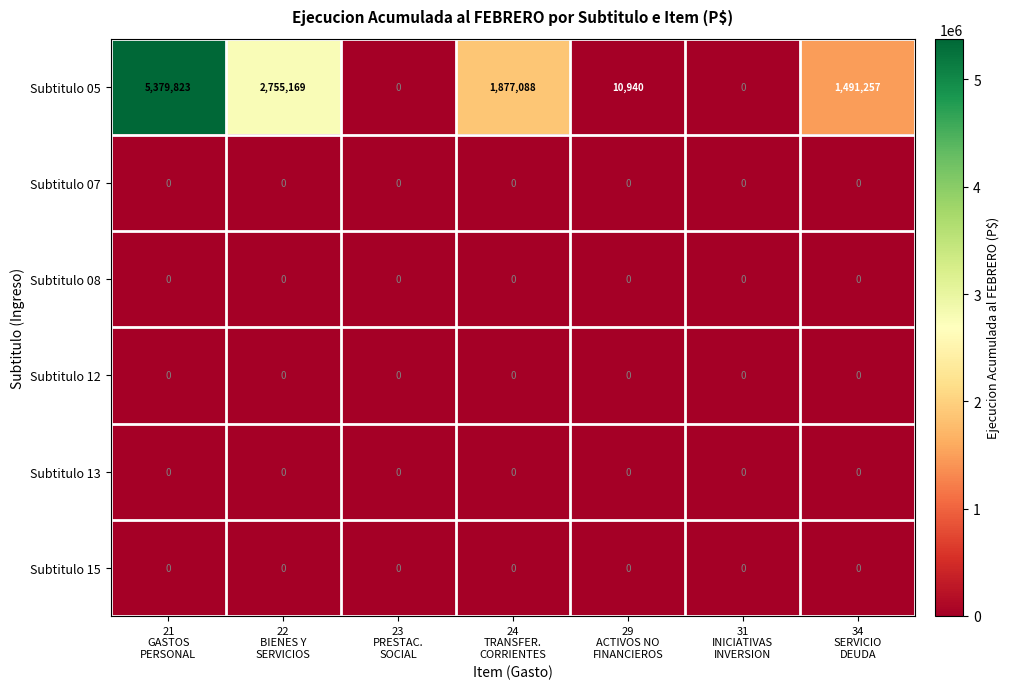

Which series has the widest spread of values?

Subtitulo 05